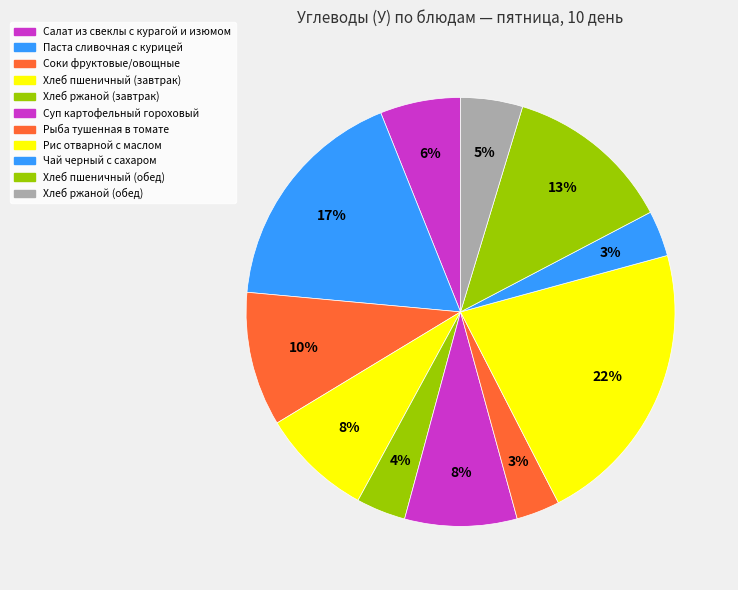

The Хлеб ржаной (завтрак) slice represents 17% of the pie. True or false?

False